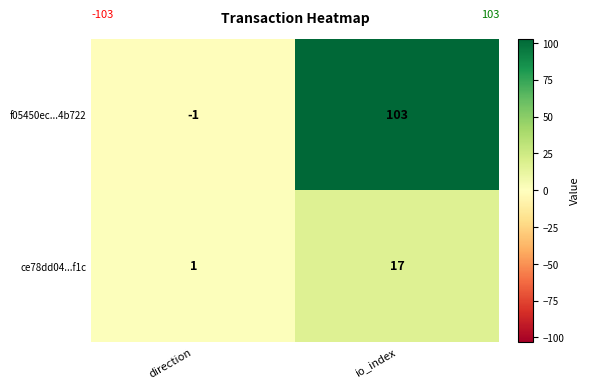

Which series has the widest spread of values?

f05450ec...4b722